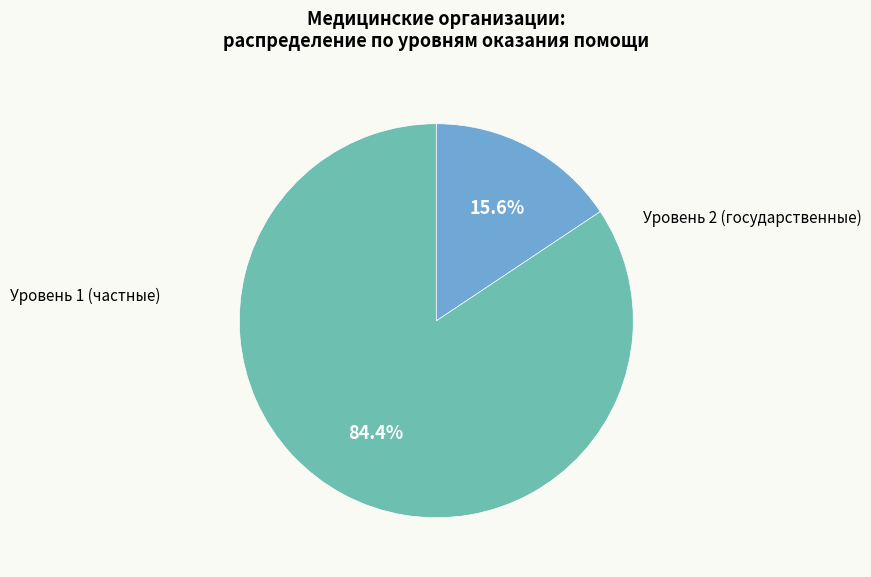

Is there a majority slice in this chart?

Yes